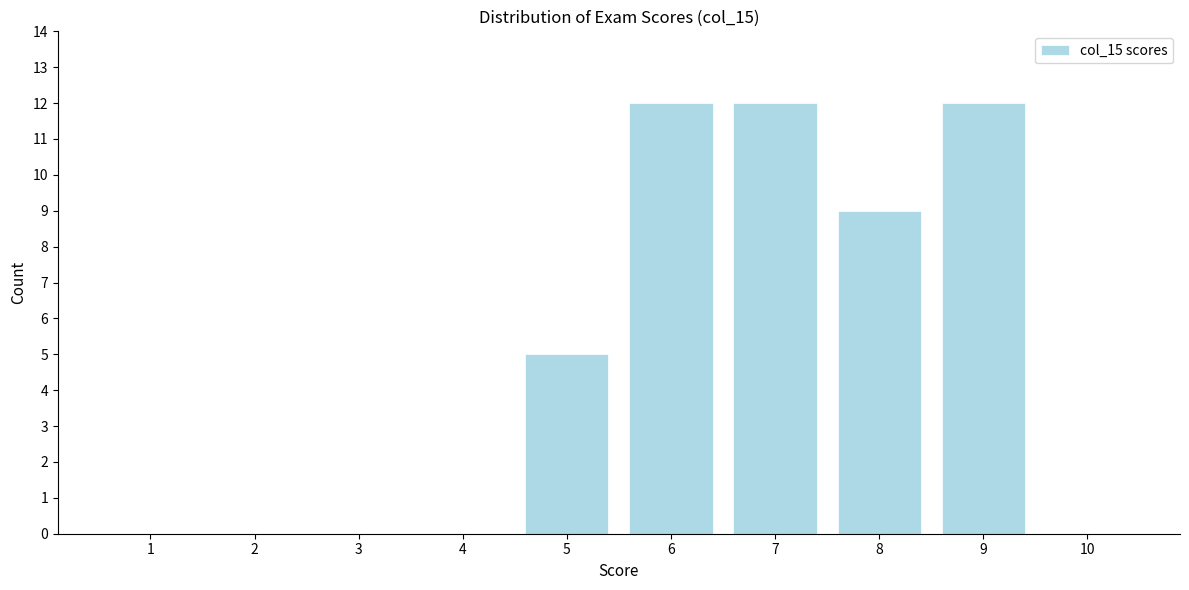

Reading left to right, extract all data points from this chart.

1=0	2=0	3=0	4=0	5=5	6=12	7=12	8=9	9=12	10=0